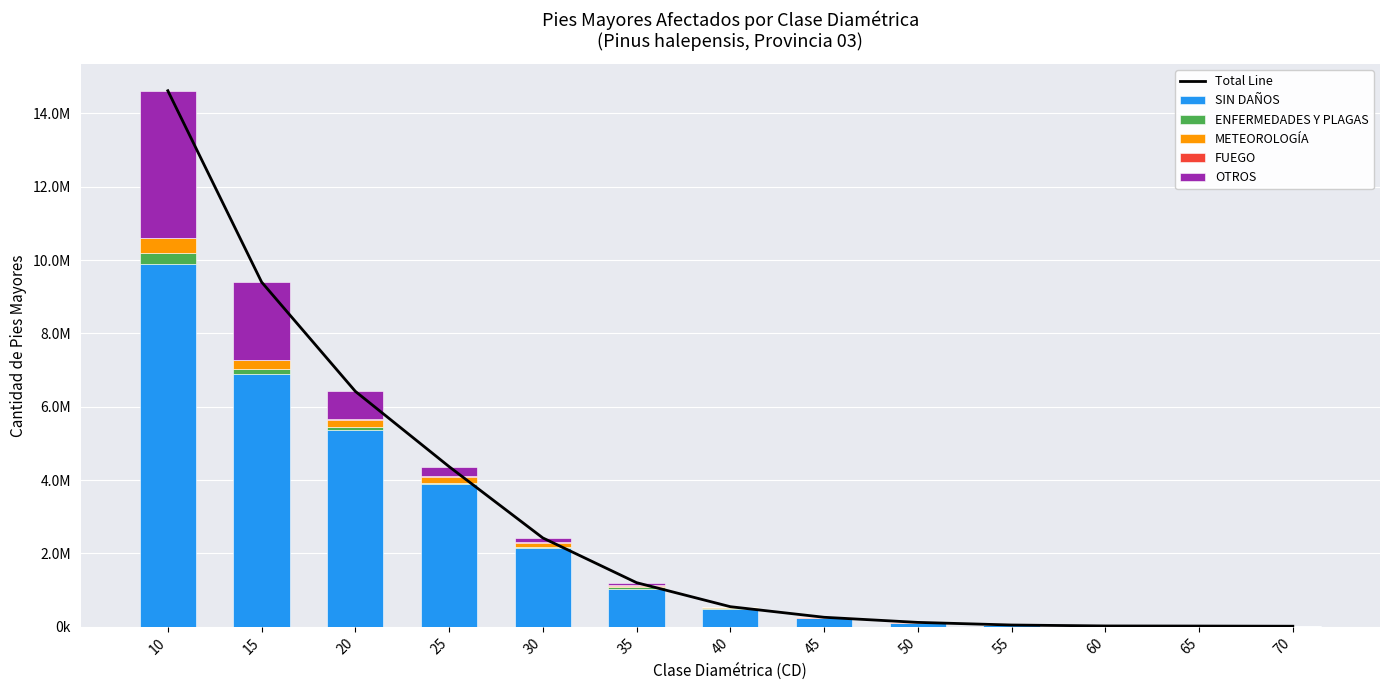

The value of OTROS at 40 is 7960.0. True or false?

True